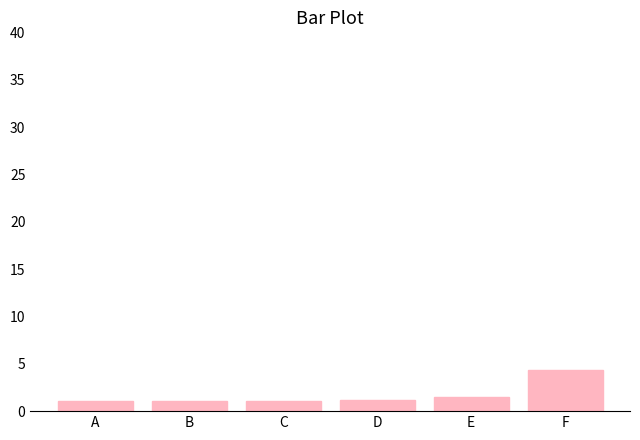

What is the value of the 1st bar from the left?

1.0